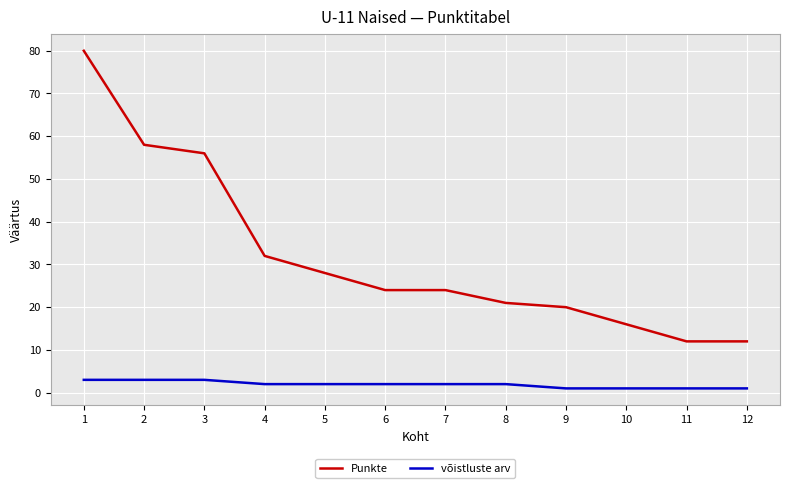

True or false: võistluste arv and Punkte intersect in this chart.

False